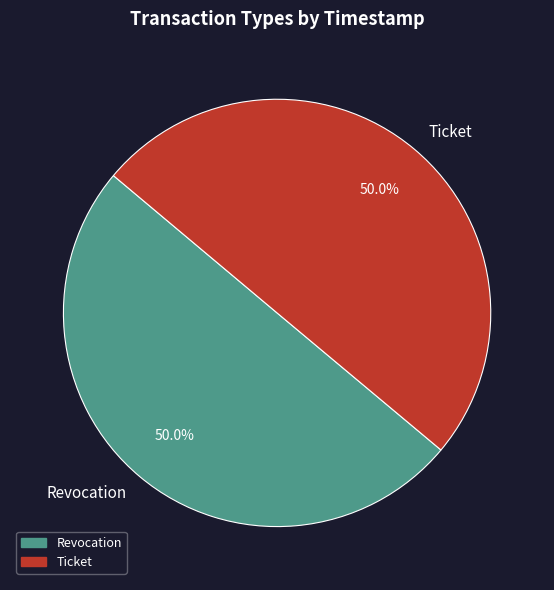

True or false: Ticket accounts for 40% of the total.

False